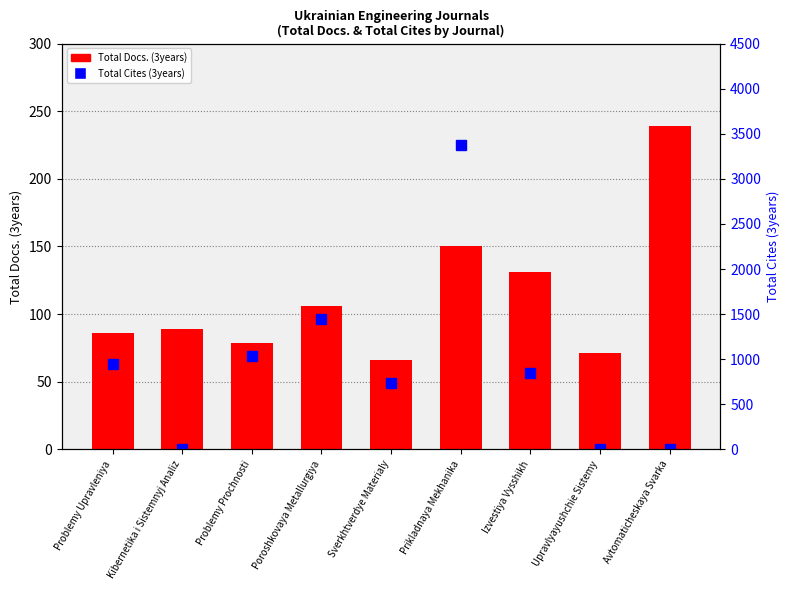

How many values are above zero?

6